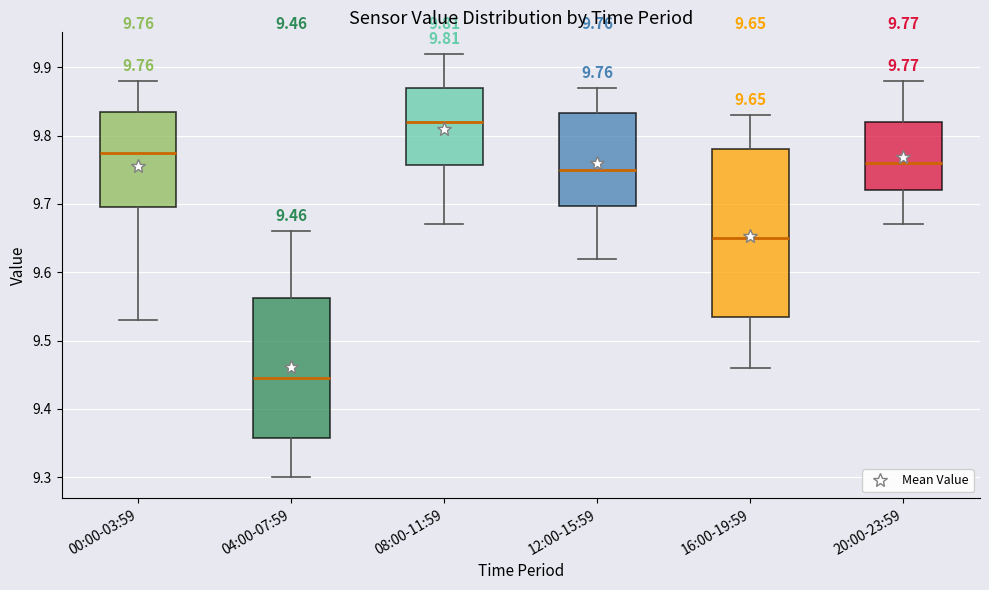

Comparing the boxes themselves (not the whiskers), which one is the tallest?

16:00-19:59